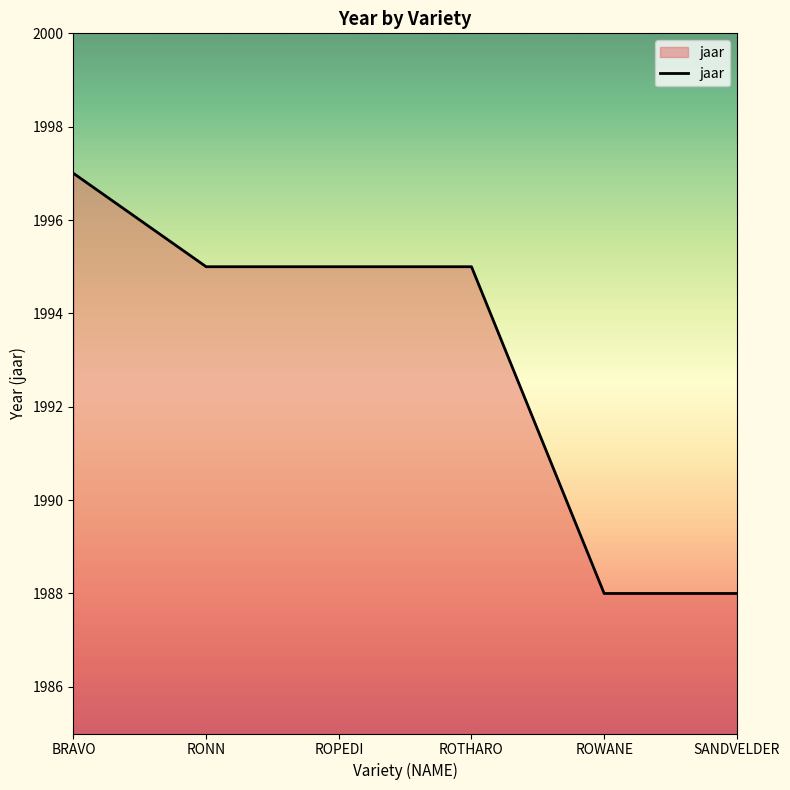

What position from the right is SANDVELDER?

1